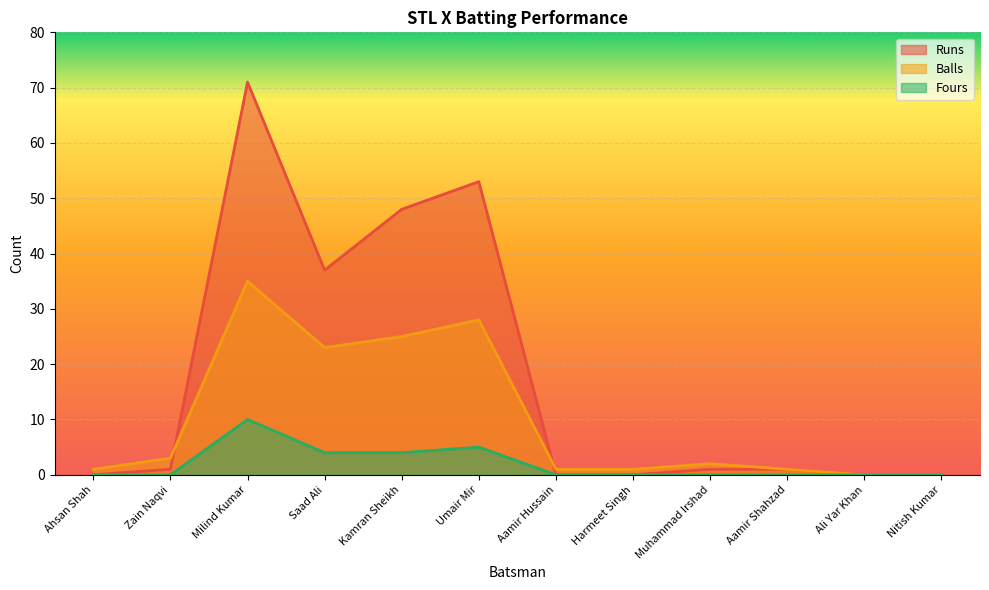

What is the difference between the highest and lowest values at Kamran Sheikh?

44